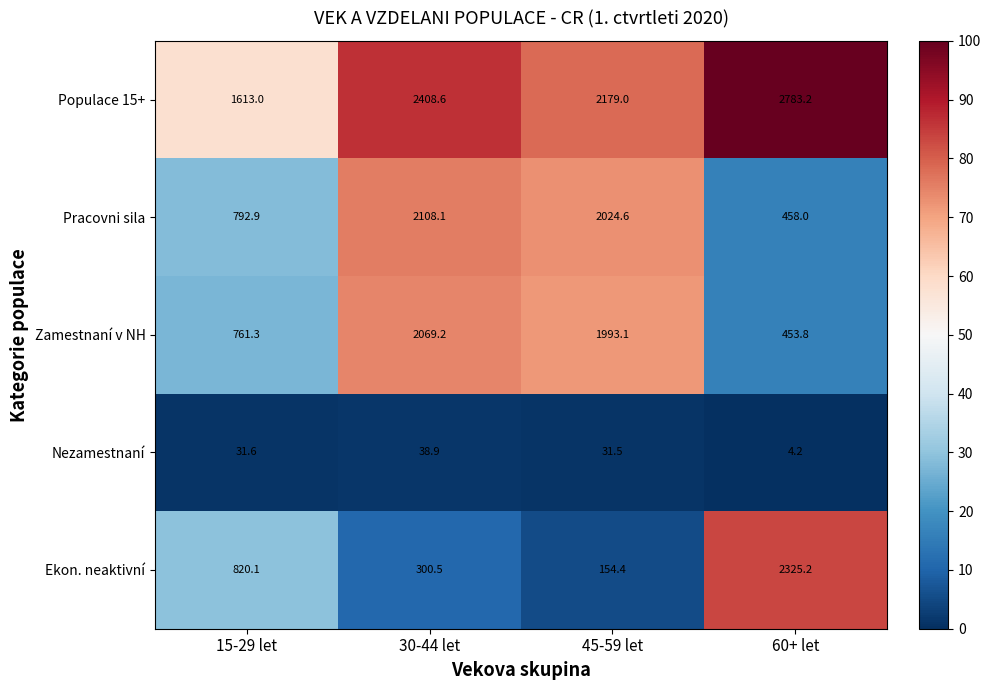

The value of Ekon. neaktivní at 15-29 let is 820.1. True or false?

True